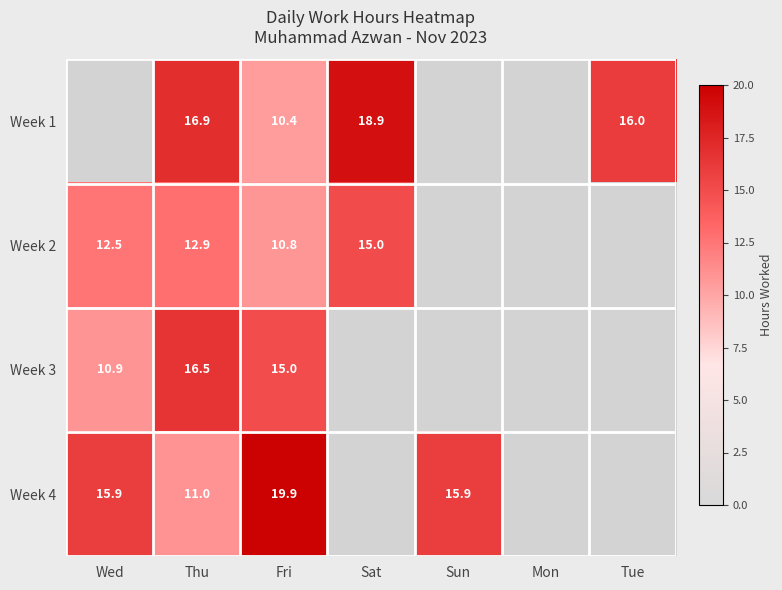

Which category has the lowest value across all series?

Wed